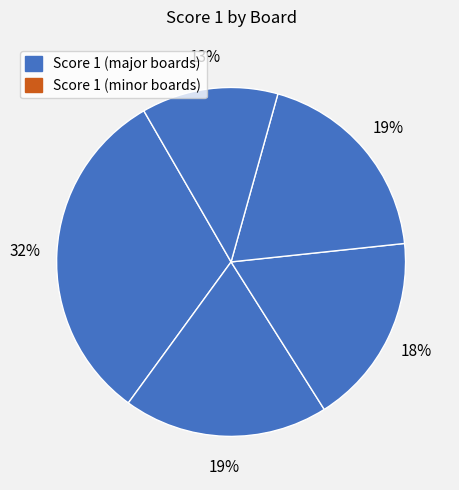

How many segments does this pie chart have?

5